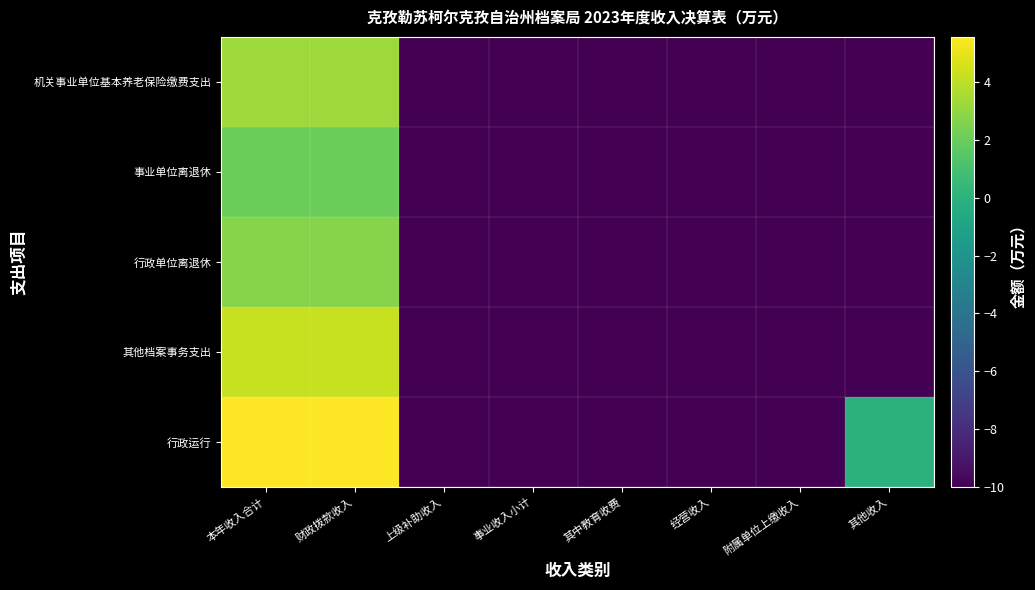

At which category does the chart reach its minimum across all series?

上级补助收入